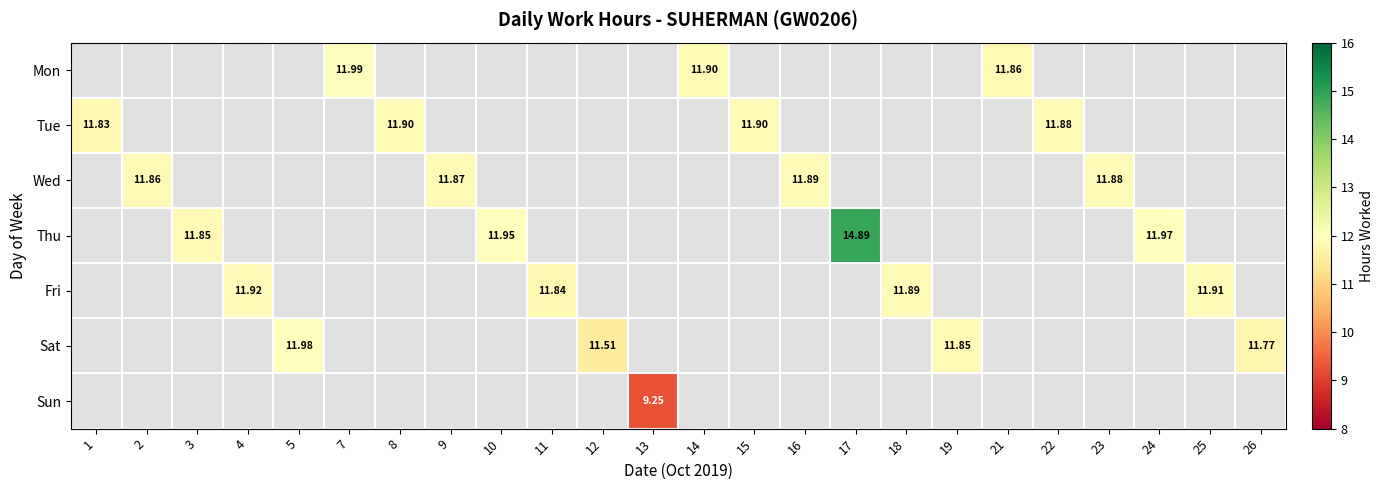

Which category has the highest value in the Tue series?

8